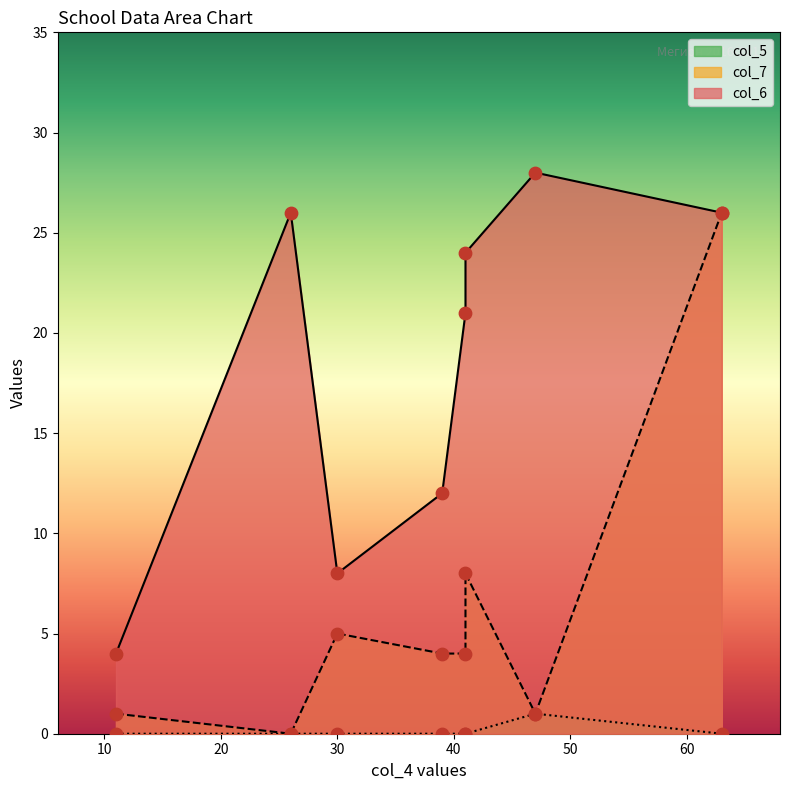

Which series contains the highest Y value?

col_6